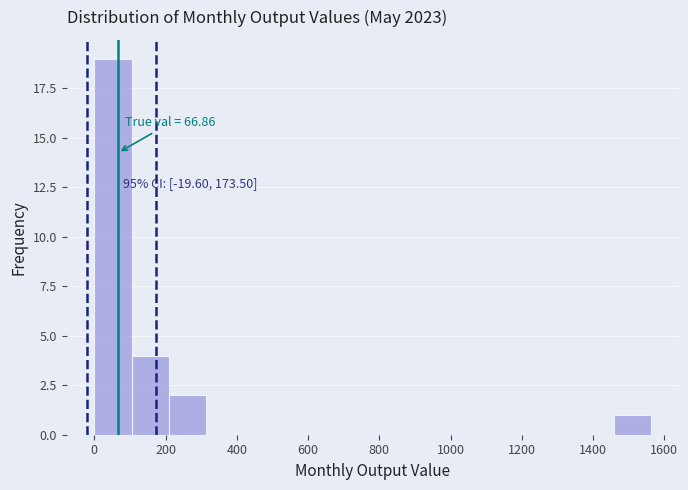

Which range on the x-axis has the tallest bar?

0 to 100